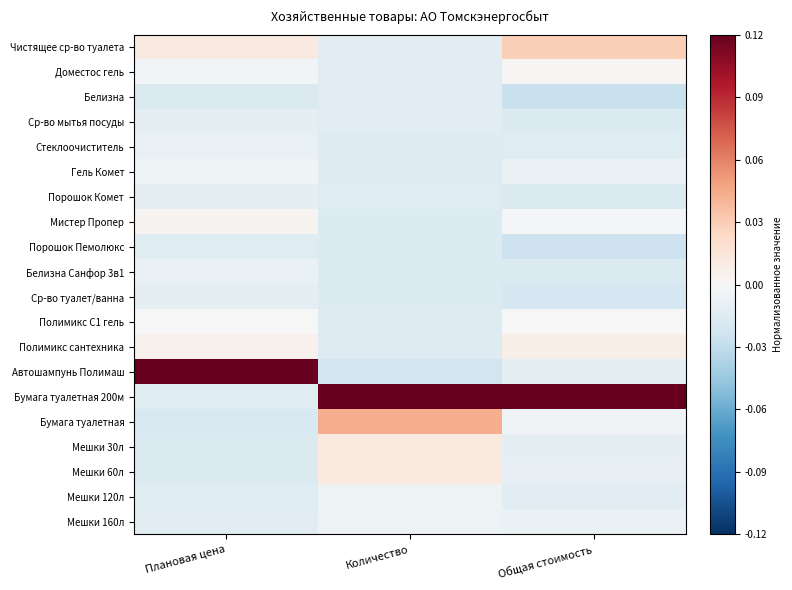

How many categories are shown in the chart?

3